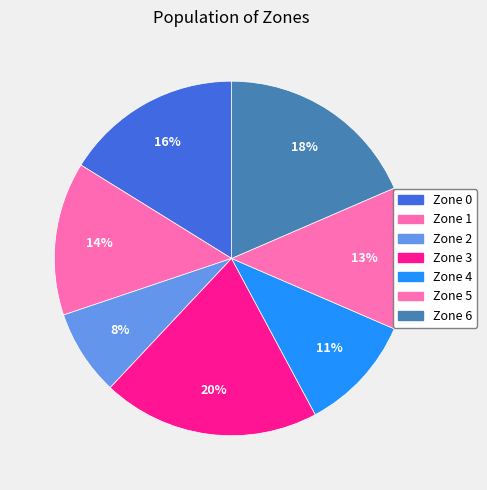

What is the smallest slice in the pie chart?

Zone 2